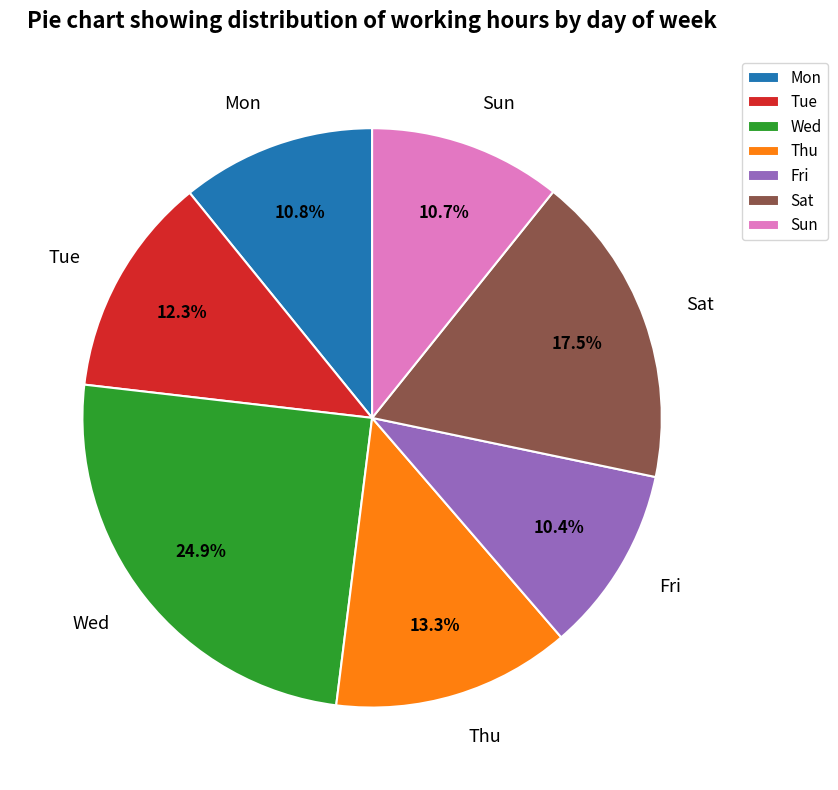

Between Tue and Wed, which is larger?

Wed